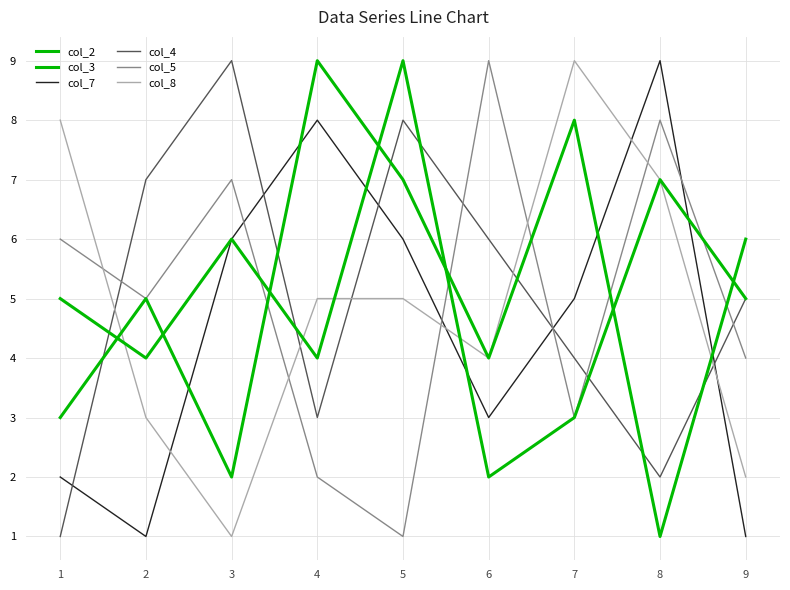

The col_4 series shows 2 at 8. True or false?

True